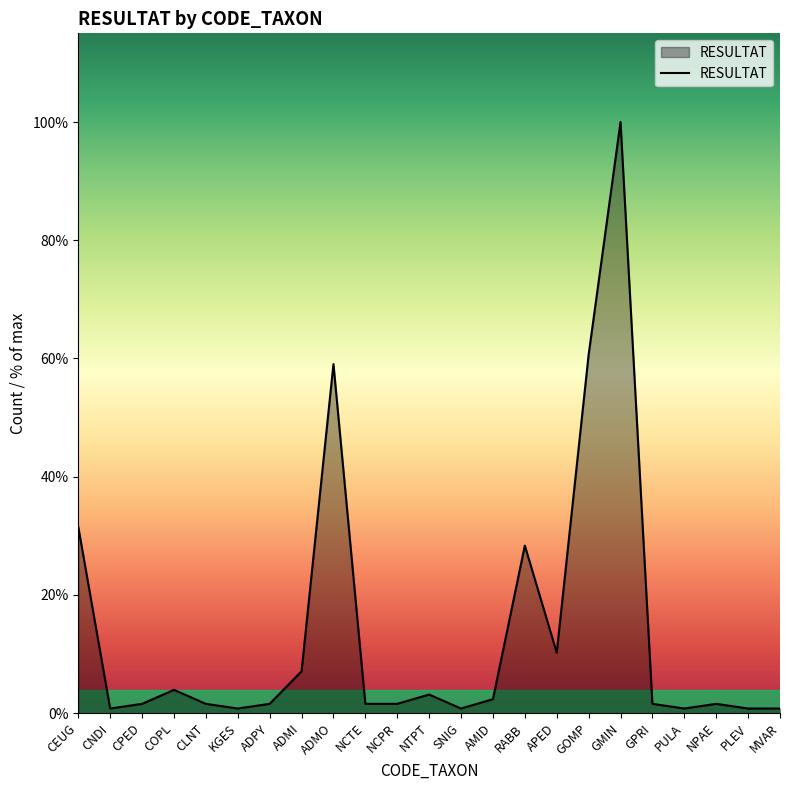

What is the difference between the second highest and second lowest values?

76